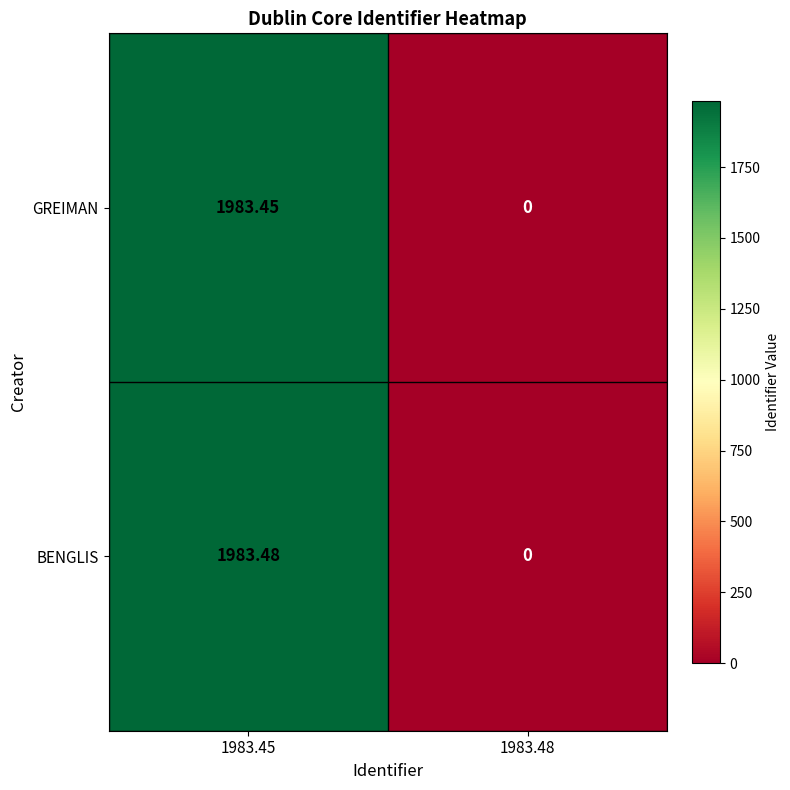

What is the greatest value displayed?

1983.5